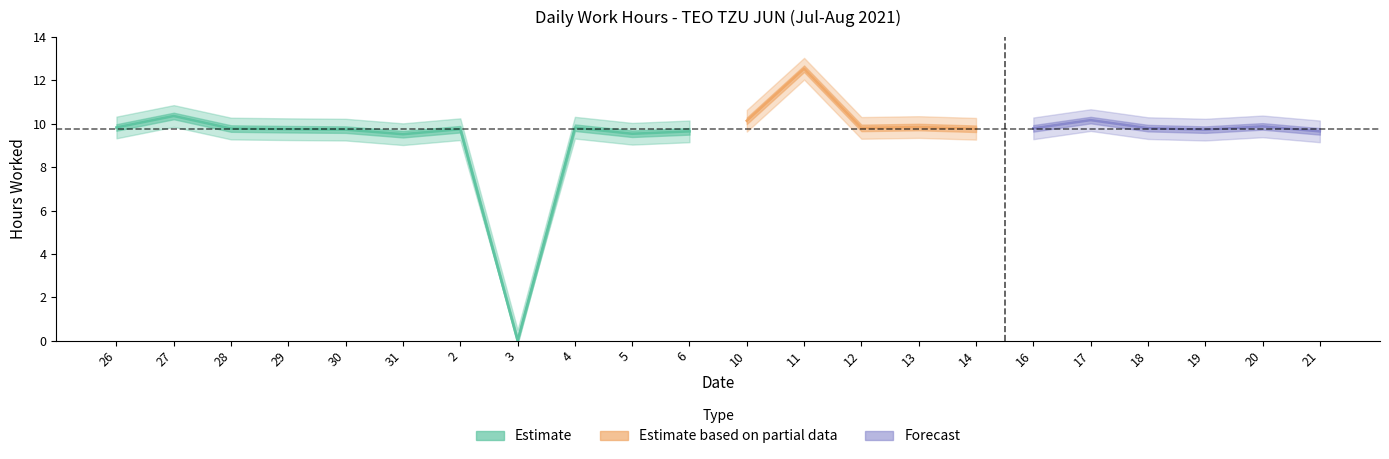

What value does the Low_lower series have at 12?

9.3